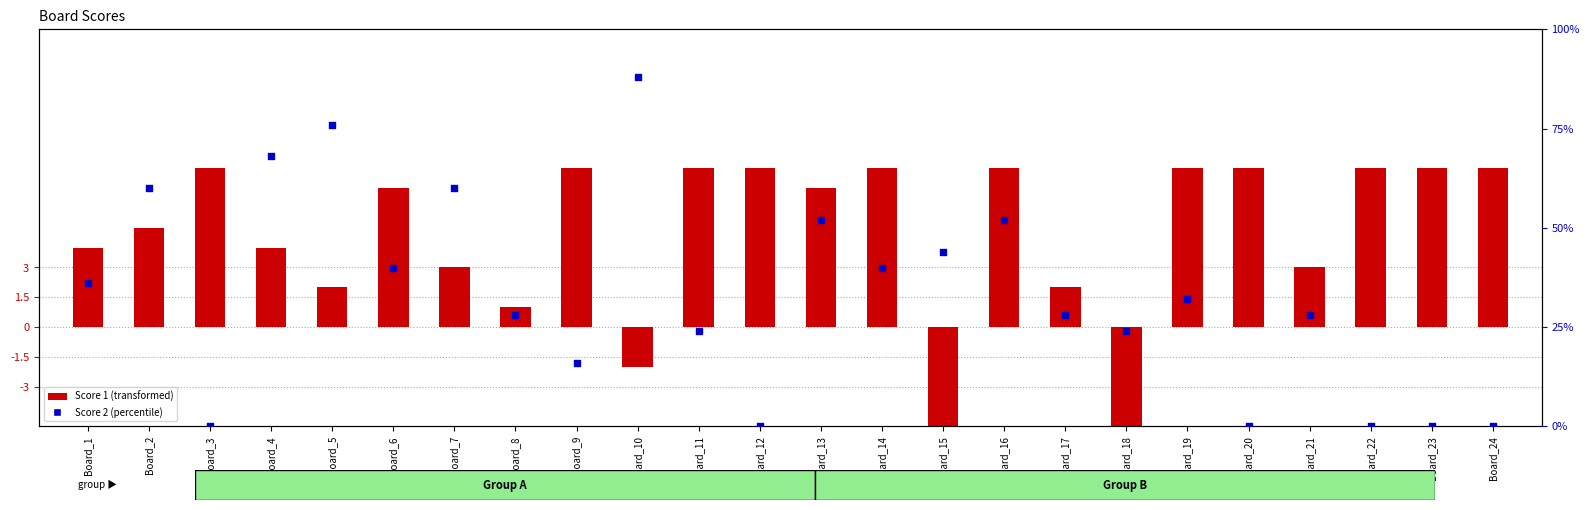

At how many categories does at least one series exceed 81?

1